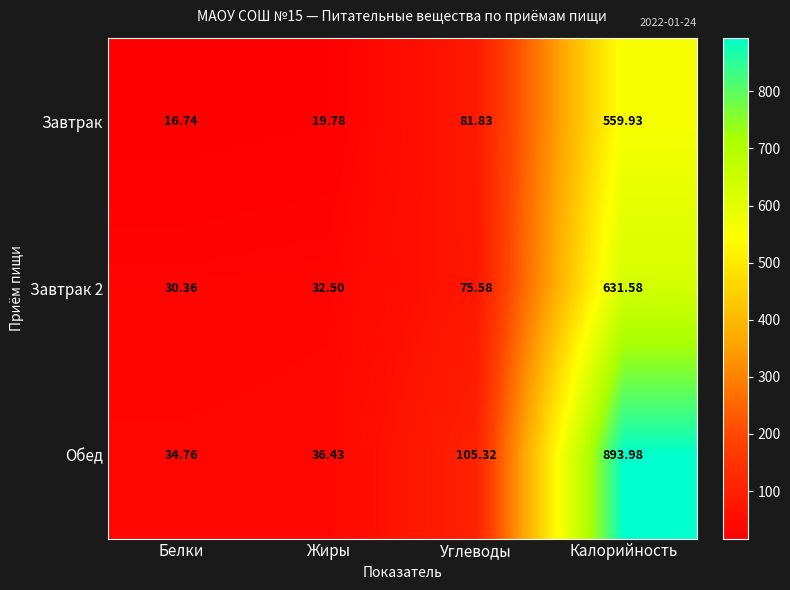

At which label does Завтрак reach its minimum?

Белки